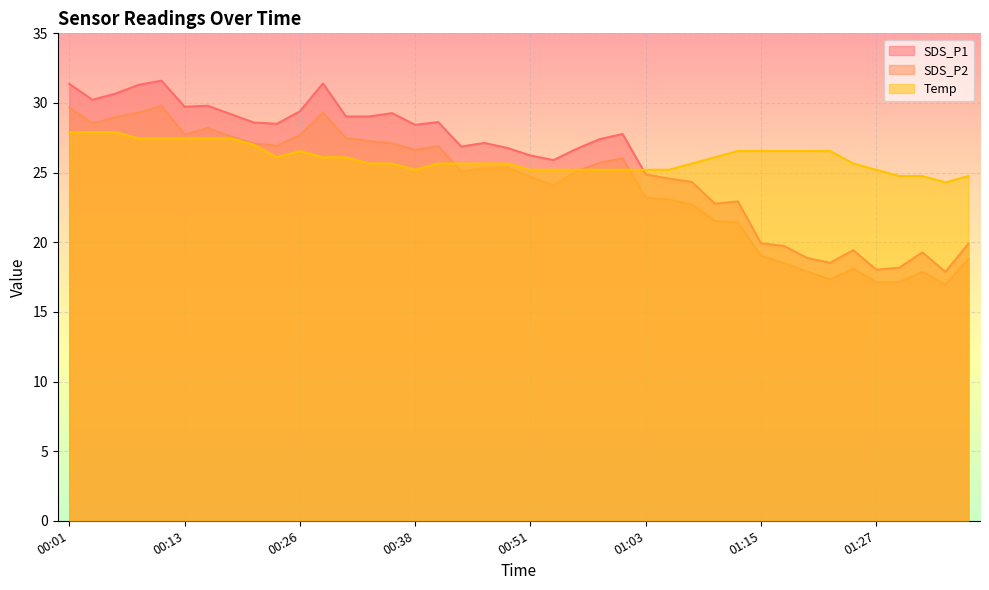

What is the lowest value of the SDS_P1 series?

17.9